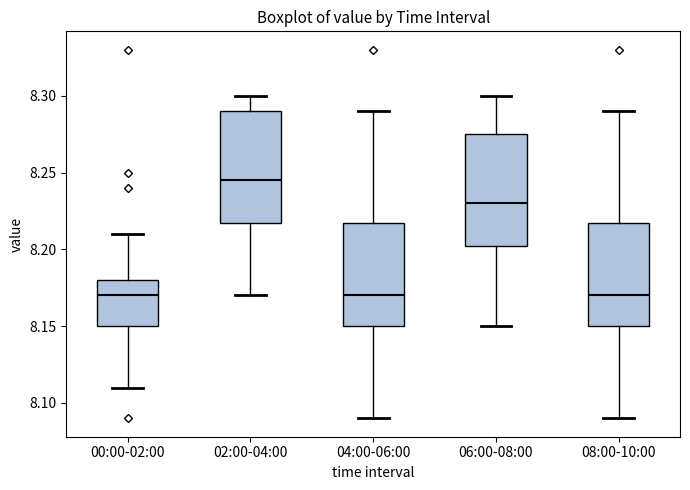

Reading left to right, read every box against the y-axis: the position of its median line, the range the box covers, and the ends of its whiskers. The values are not printed on the chart, so give them approximately, as read against the axis.

00:00-02:00: median 8.170, box 8.150 to 8.180, whiskers 8.110 to 8.210
02:00-04:00: median 8.245, box 8.220 to 8.290, whiskers 8.170 to 8.300
04:00-06:00: median 8.170, box 8.150 to 8.220, whiskers 8.090 to 8.290
06:00-08:00: median 8.230, box 8.205 to 8.275, whiskers 8.150 to 8.300
08:00-10:00: median 8.170, box 8.150 to 8.220, whiskers 8.090 to 8.290